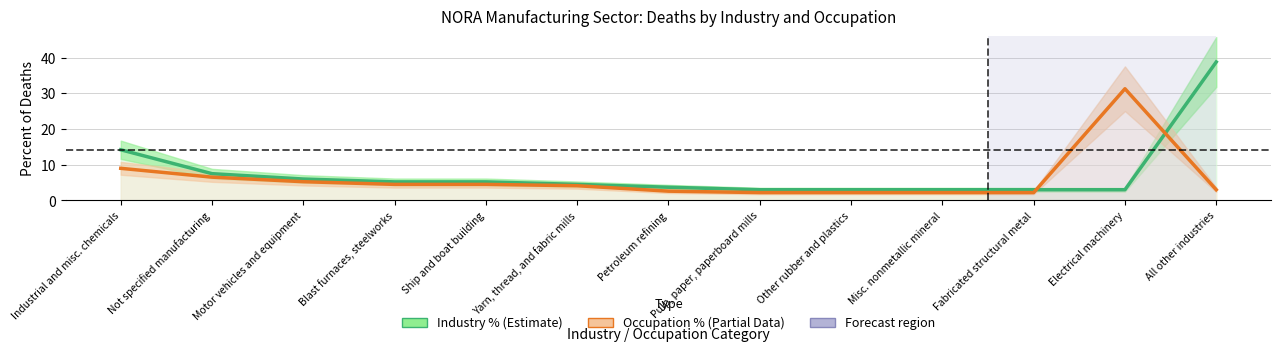

What is the sum of all Occupation % (Partial Data) values?

79.6